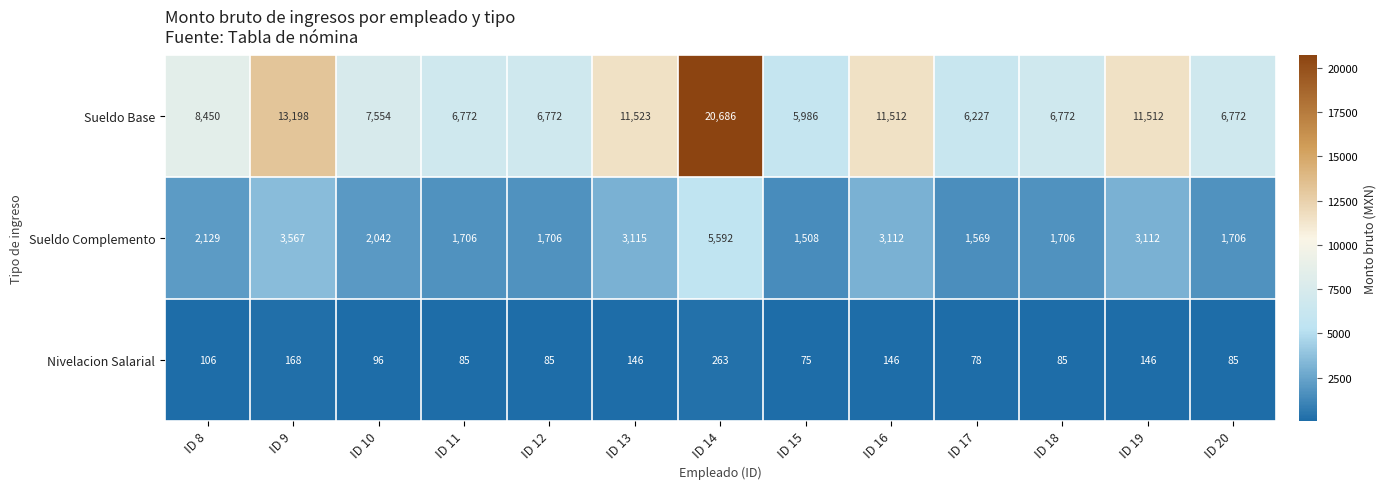

Which series has the largest total across all categories?

Sueldo Base